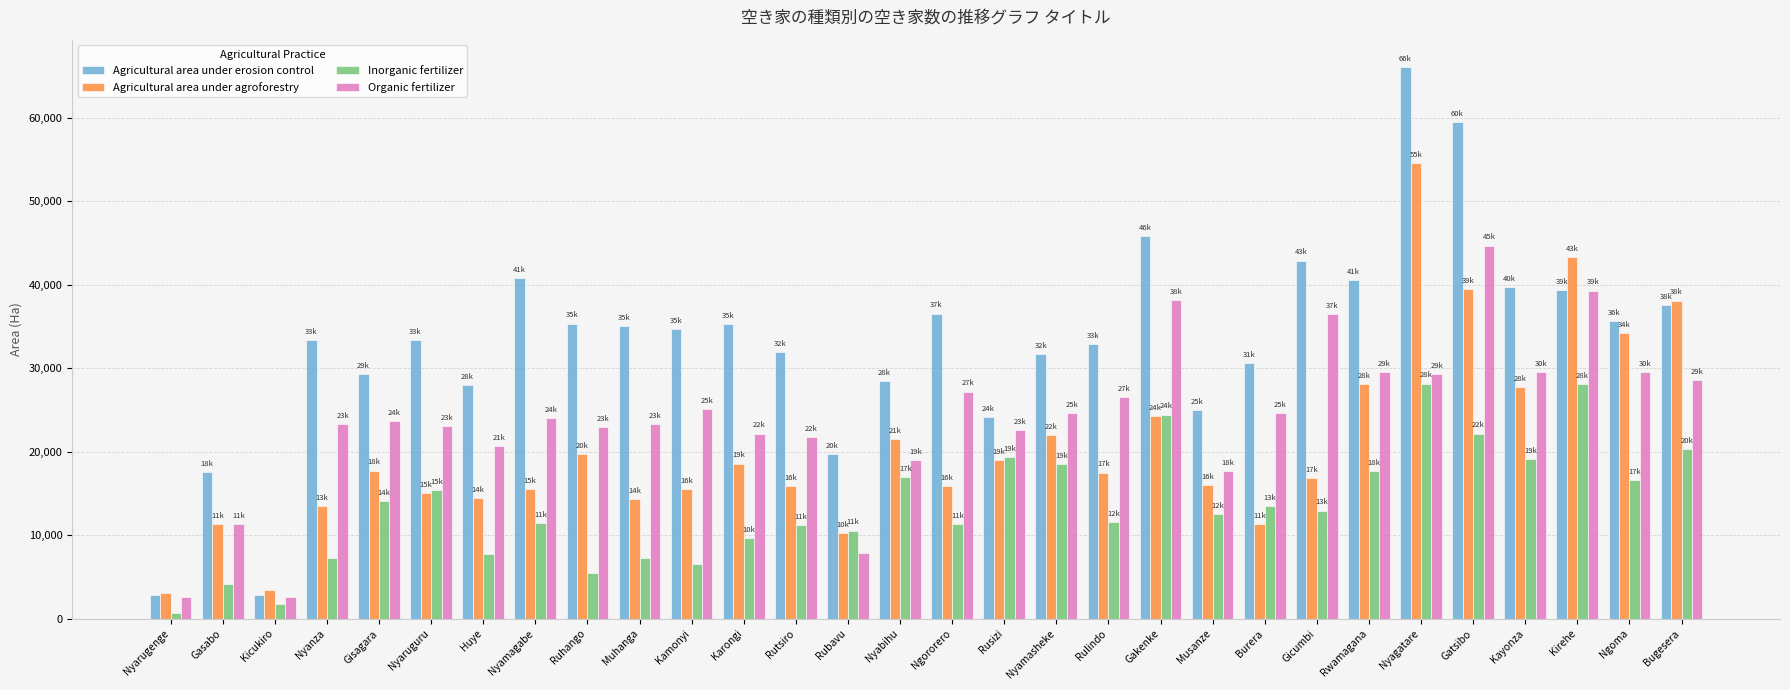

The Inorganic fertilizer series shows 29835.6 at Kayonza. True or false?

False